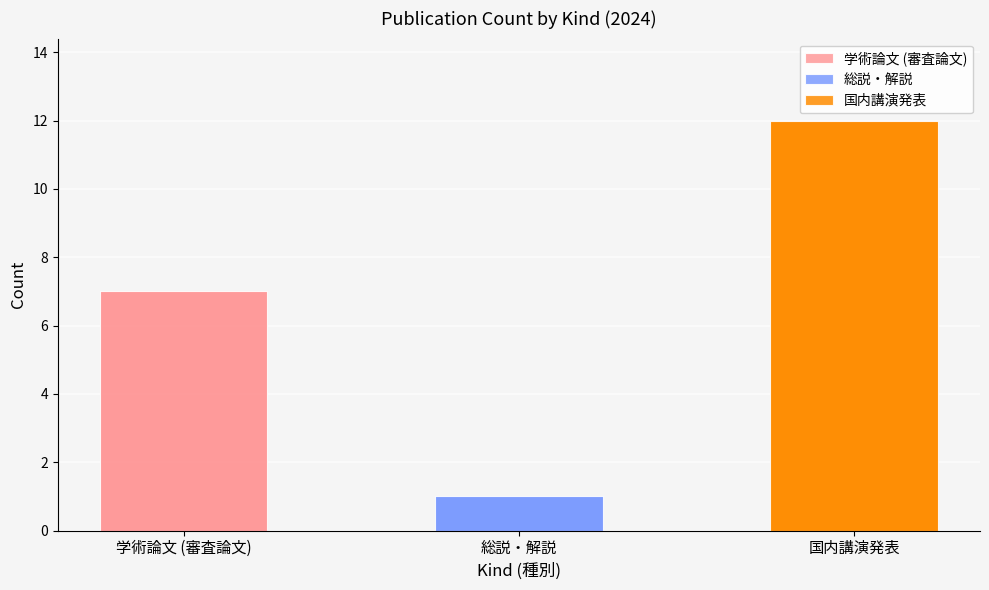

True or false: 国内講演発表 has a value of 7 at 学術論文 (審査論文).

False